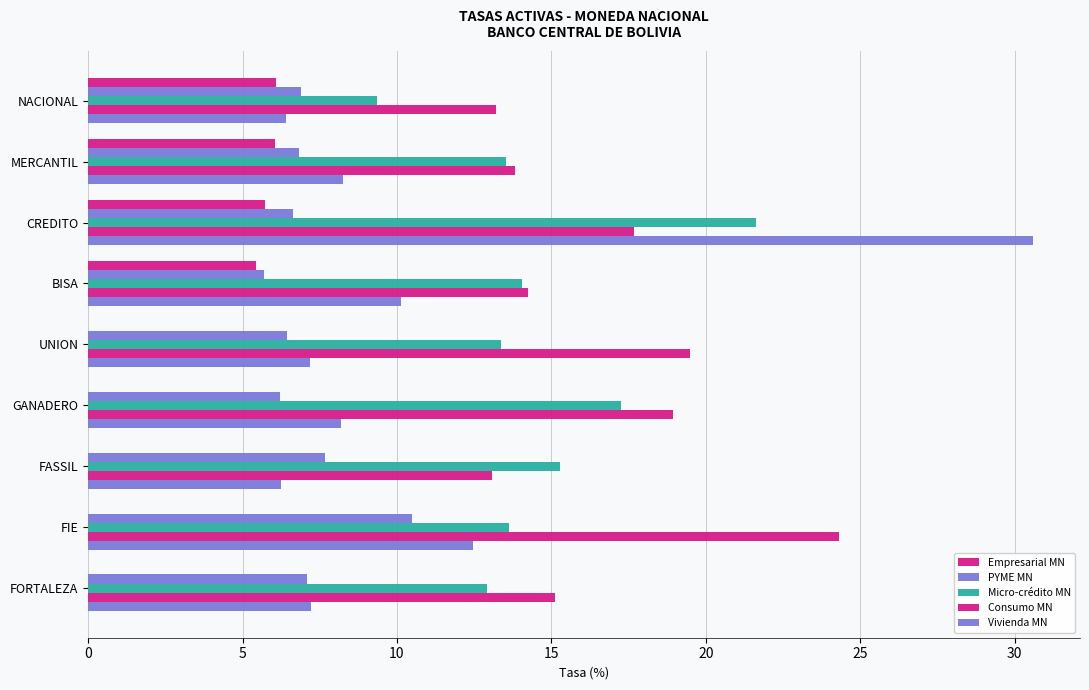

Which series has the widest spread of values?

Vivienda MN